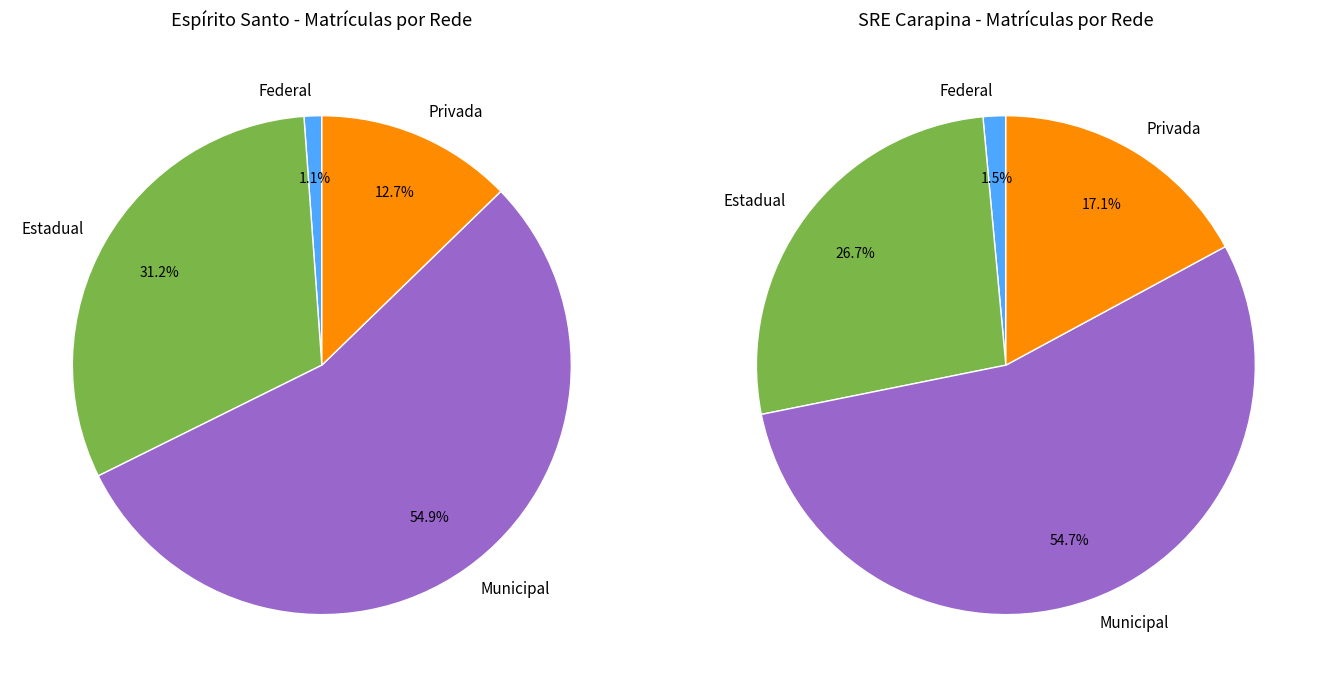

Rank the series at SRE CARAPINA from lowest to highest value.

Federal, Privada, Estadual, Municipal